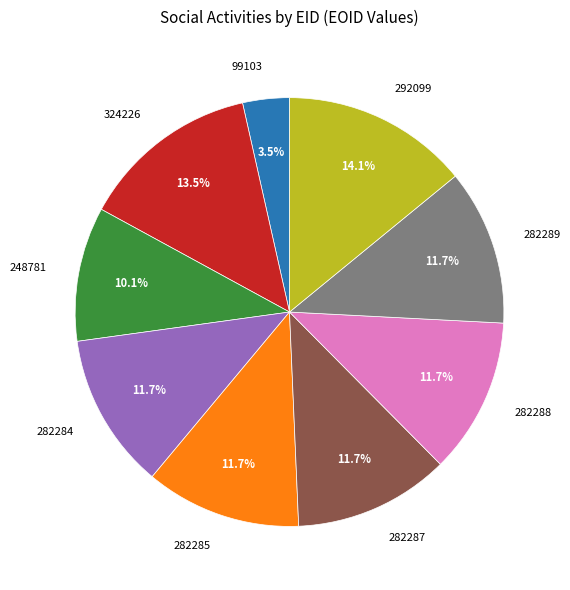

True or false: 292099 accounts for 3% of the total.

False